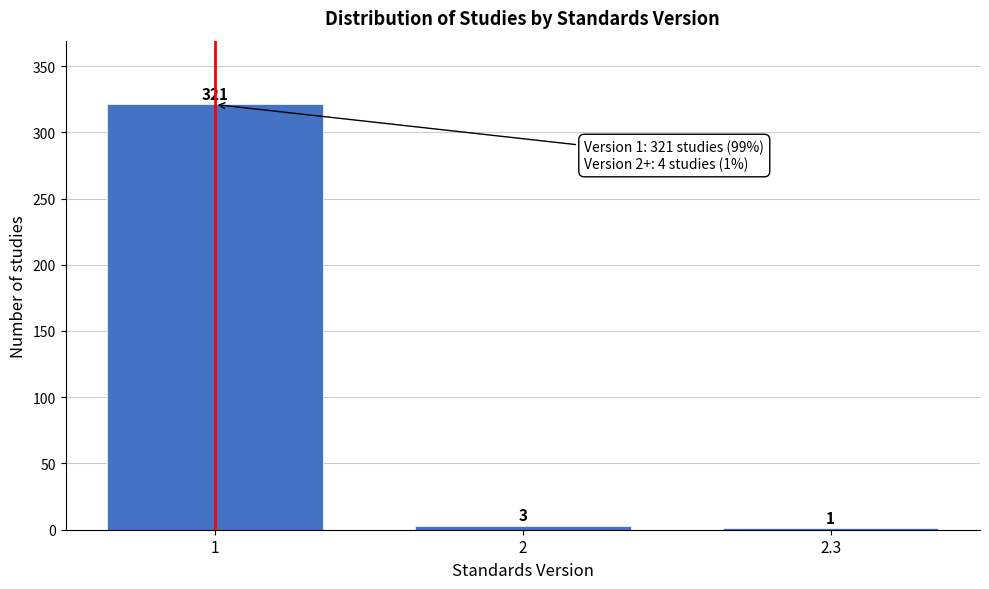

Reading left to right, transcribe all the data shown in this chart.

1=321	2=3	2.3=1